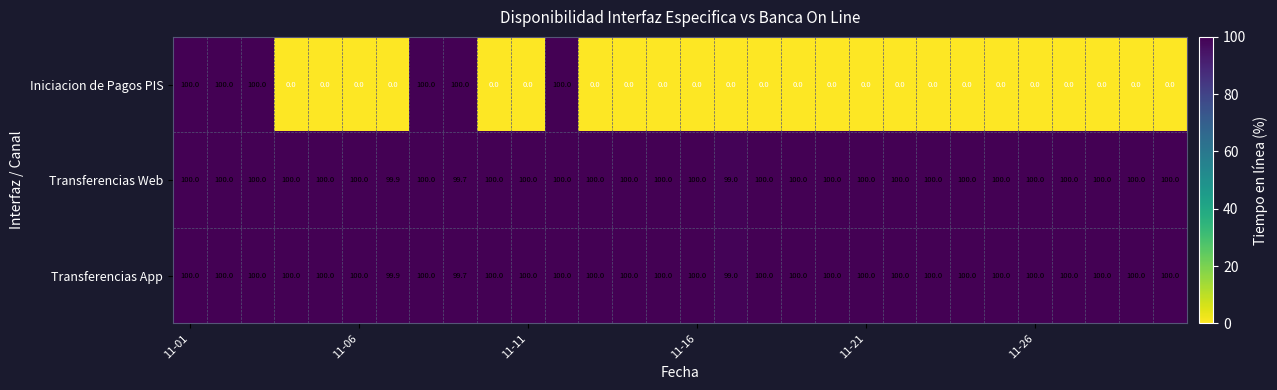

At how many categories does at least one series exceed 76?

30